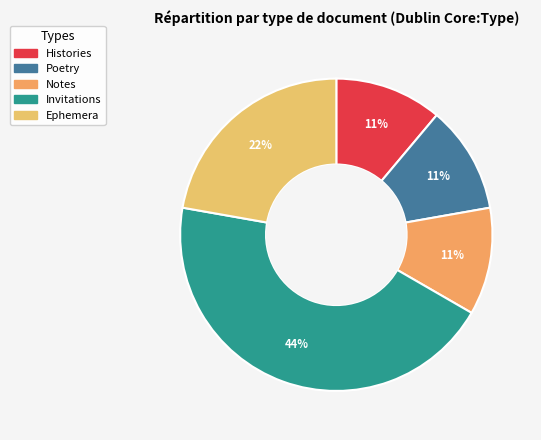

How many slices are in this pie chart?

5